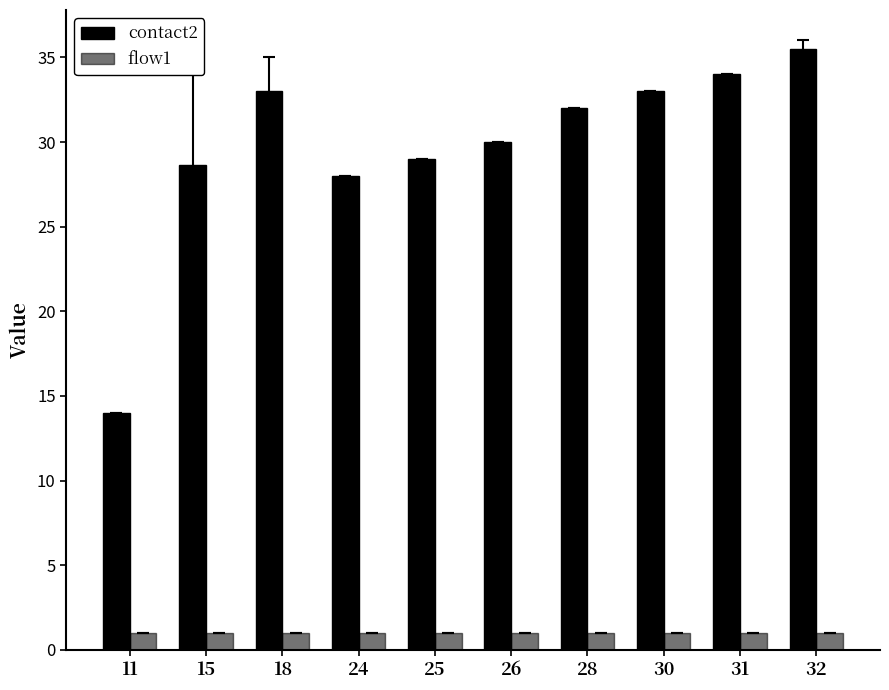

How many data points does each series have?

10